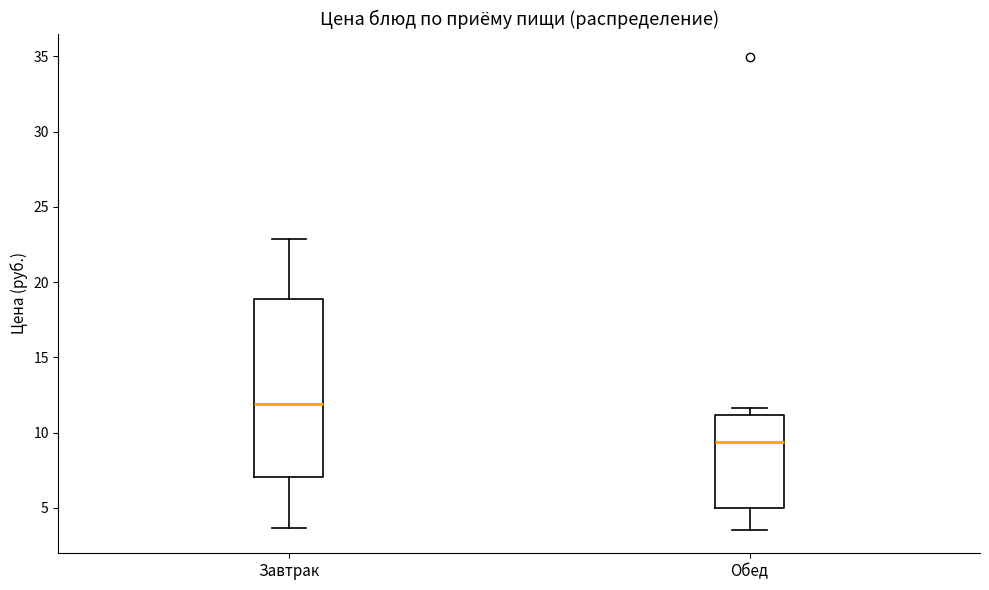

Reading left to right, transcribe this box plot: for each box, give where its median line is, the range the box spans, and where its two whiskers end, as read against the y-axis. The values are not printed on the chart, so give them approximately, as read against the axis.

Завтрак: median 12.0, box 7.0 to 19.0, whiskers 3.5 to 23.0
Обед: median 9.5, box 5.0 to 11.0, whiskers 3.5 to 11.5